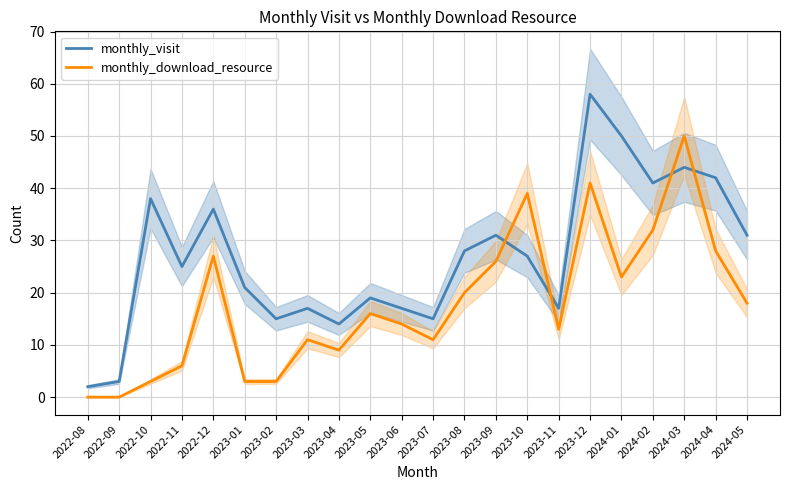

Is this an area chart (filled region under the line)?

No